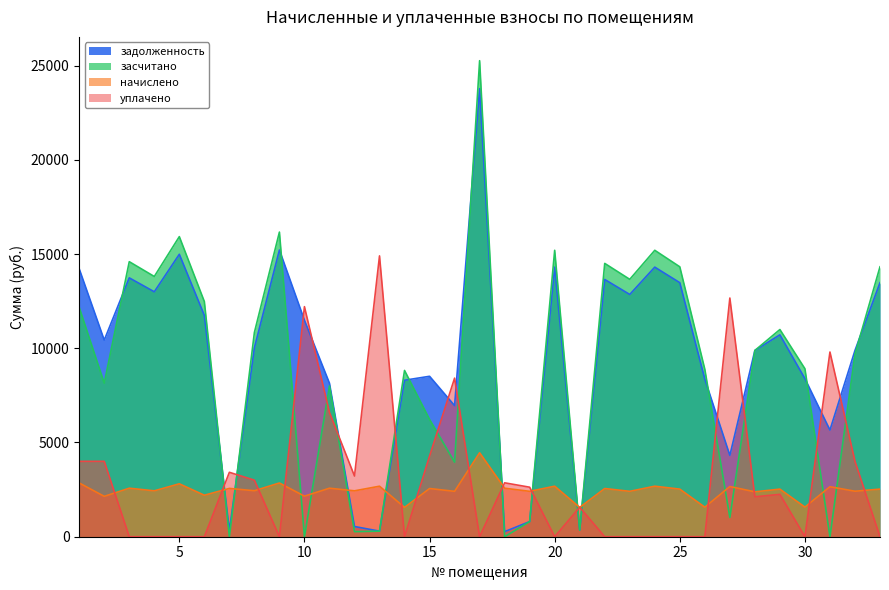

The value of засчитано at 2 is 8145.3. True or false?

True